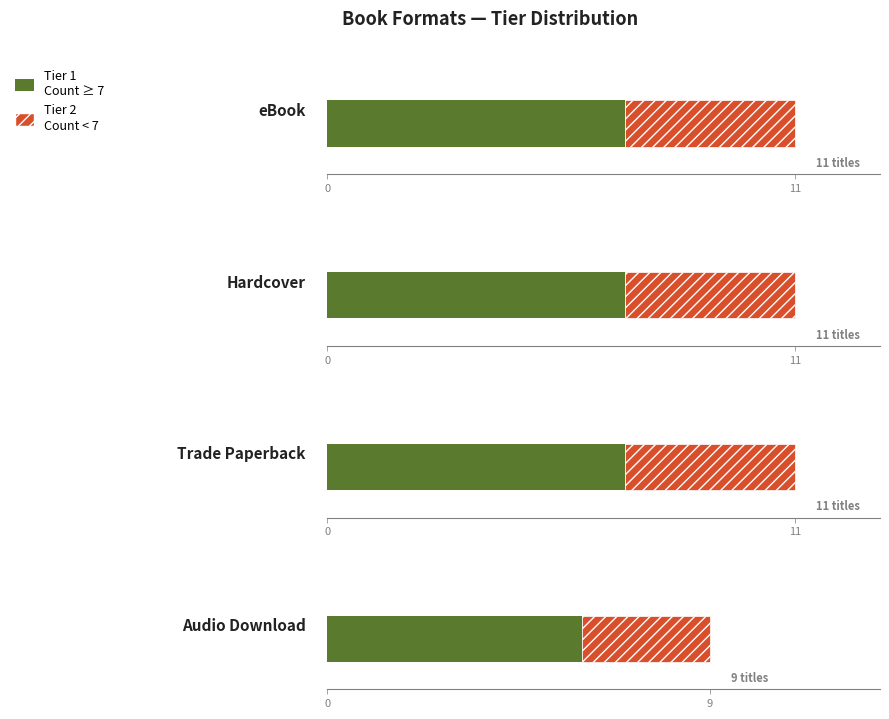

Which series has the largest total across all categories?

Tier 1 (Count)